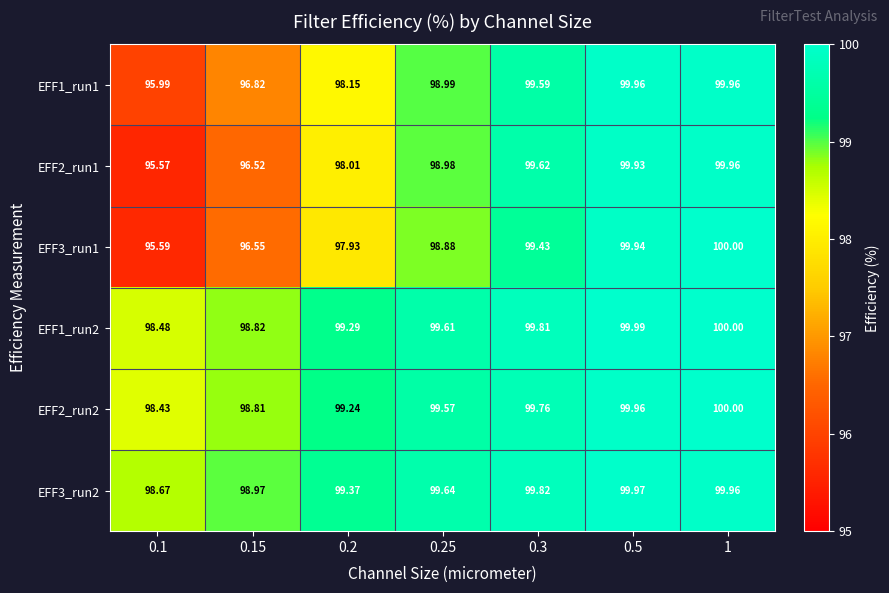

What is the spread (max minus min) of values at 0.2?

1.4